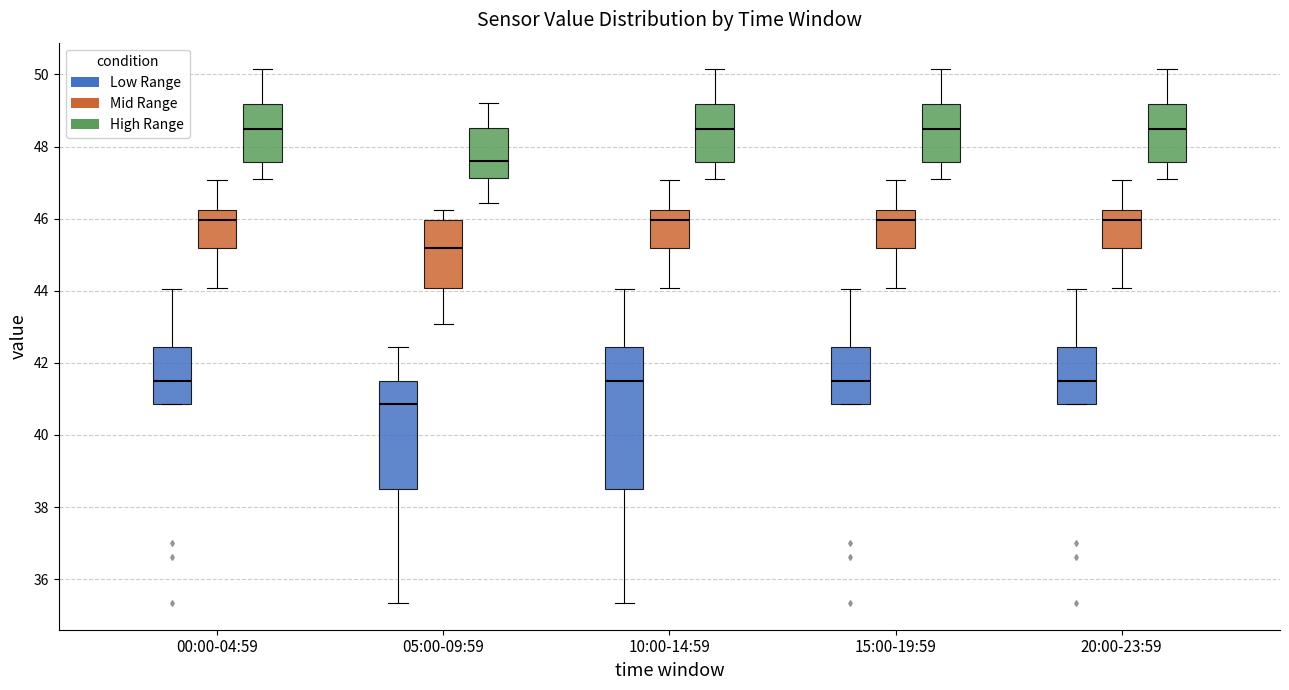

Reading left to right, transcribe this box plot: for each box, give where its median line is, the range the box spans, and where its two whiskers end, as read against the y-axis. The values are not printed on the chart, so give them approximately, as read against the axis.

00:00-04:59 (Low Range): median 41.6, box 40.8 to 42.4, whiskers 40.8 to 44.0
00:00-04:59 (Mid Range): median 46.0, box 45.2 to 46.2, whiskers 44.0 to 47.0
00:00-04:59 (High Range): median 48.4, box 47.6 to 49.2, whiskers 47.0 to 50.2
05:00-09:59 (Low Range): median 40.8, box 38.6 to 41.6, whiskers 35.4 to 42.4
05:00-09:59 (Mid Range): median 45.2, box 44.0 to 46.0, whiskers 43.0 to 46.2
05:00-09:59 (High Range): median 47.6, box 47.2 to 48.6, whiskers 46.4 to 49.2
10:00-14:59 (Low Range): median 41.6, box 38.6 to 42.4, whiskers 35.4 to 44.0
10:00-14:59 (Mid Range): median 46.0, box 45.2 to 46.2, whiskers 44.0 to 47.0
10:00-14:59 (High Range): median 48.4, box 47.6 to 49.2, whiskers 47.0 to 50.2
15:00-19:59 (Low Range): median 41.6, box 40.8 to 42.4, whiskers 40.8 to 44.0
15:00-19:59 (Mid Range): median 46.0, box 45.2 to 46.2, whiskers 44.0 to 47.0
15:00-19:59 (High Range): median 48.4, box 47.6 to 49.2, whiskers 47.0 to 50.2
20:00-23:59 (Low Range): median 41.6, box 40.8 to 42.4, whiskers 40.8 to 44.0
20:00-23:59 (Mid Range): median 46.0, box 45.2 to 46.2, whiskers 44.0 to 47.0
20:00-23:59 (High Range): median 48.4, box 47.6 to 49.2, whiskers 47.0 to 50.2